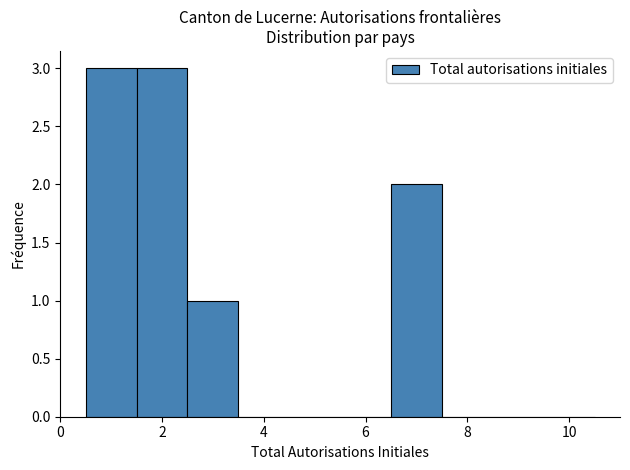

Reading left to right, list every bar in this chart as the range it spans on the x-axis followed by its height. Neither the bar edges nor the heights are printed on the chart, so give them approximately, as read against the axes.

0.5 to 1.5: 3
1.5 to 2.5: 3
2.5 to 3.5: 1
3.5 to 4.5: 0
4.5 to 5.5: 0
5.5 to 6.5: 0
6.5 to 7.5: 2
7.5 to 8.5: 0
8.5 to 9.5: 0
9.5 to 10.5: 0